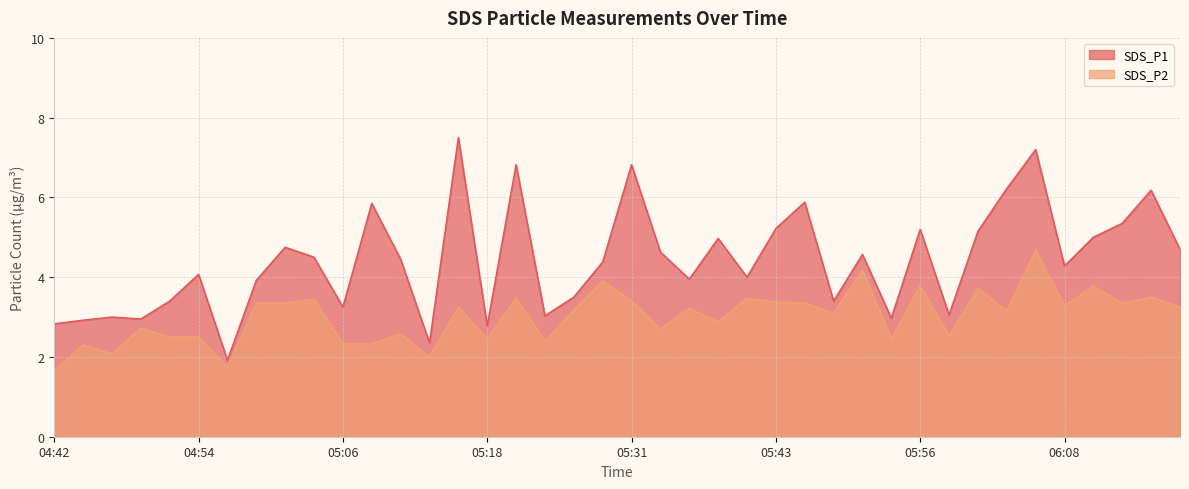

True or false: SDS_P2 and SDS_P1 intersect in this chart.

False